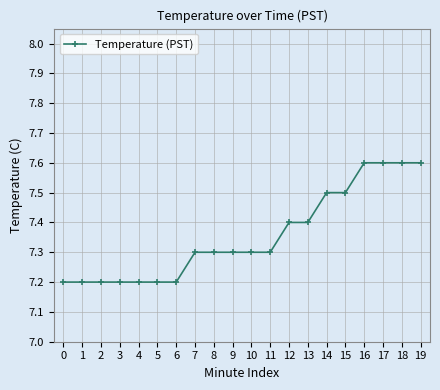

What is the maximum value shown in the chart?

7.6